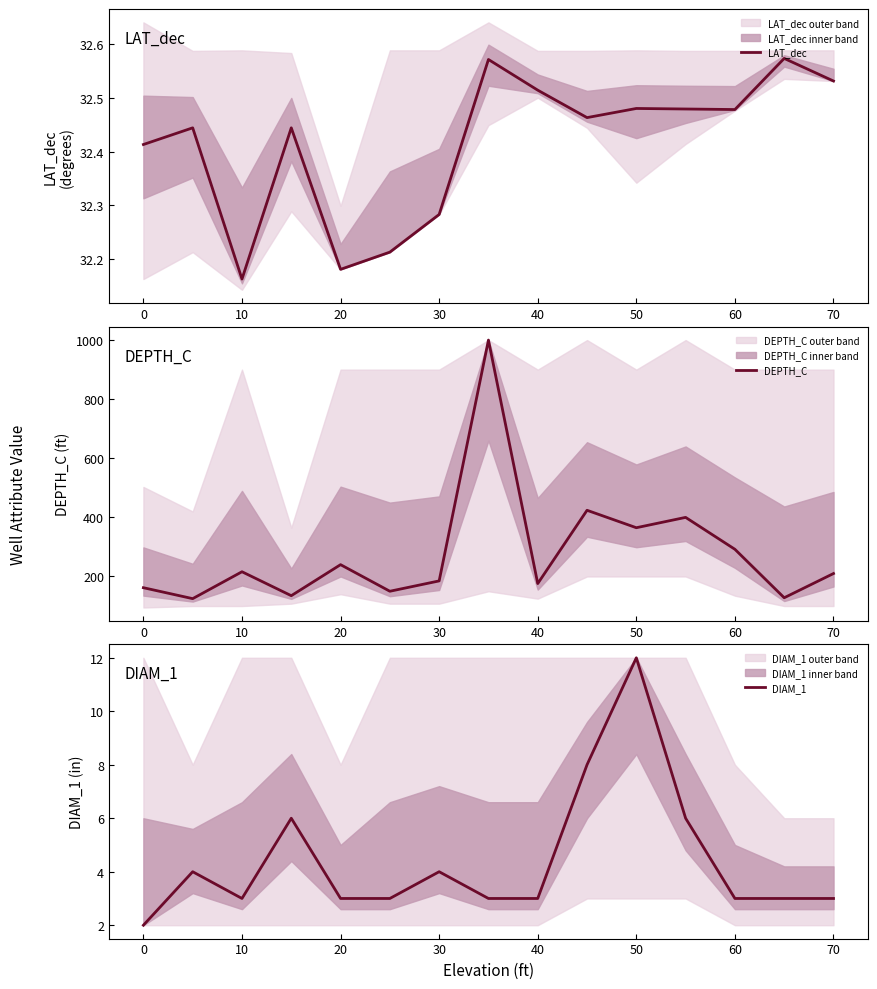

Where is the first local minimum for LAT_dec?

10